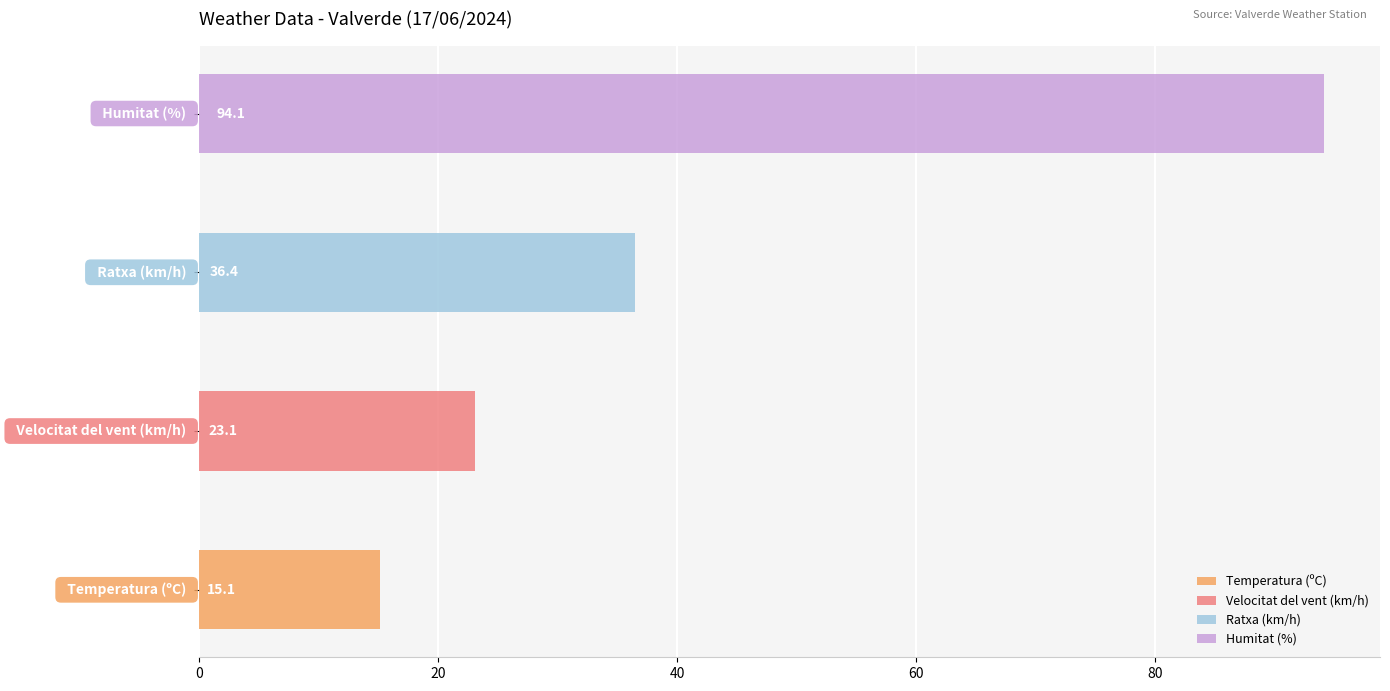

What is the maximum value shown in the chart?

94.1